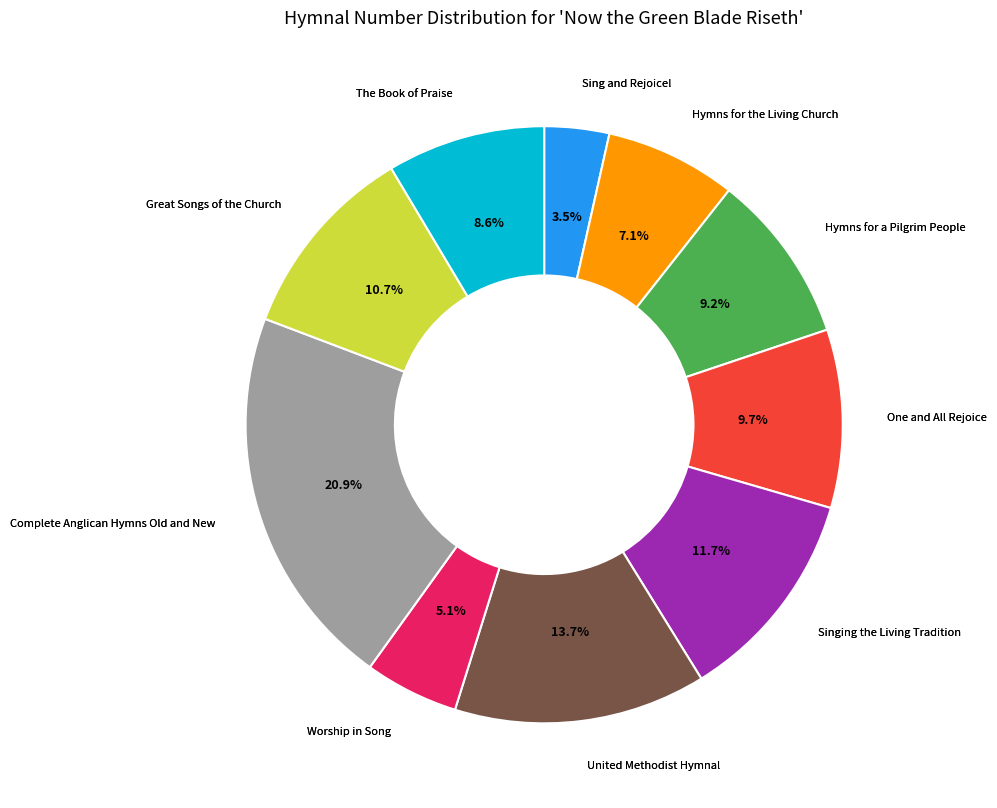

What is the ratio of the value at United Methodist Hymnal to the value at Hymns for a Pilgrim People?

1.5